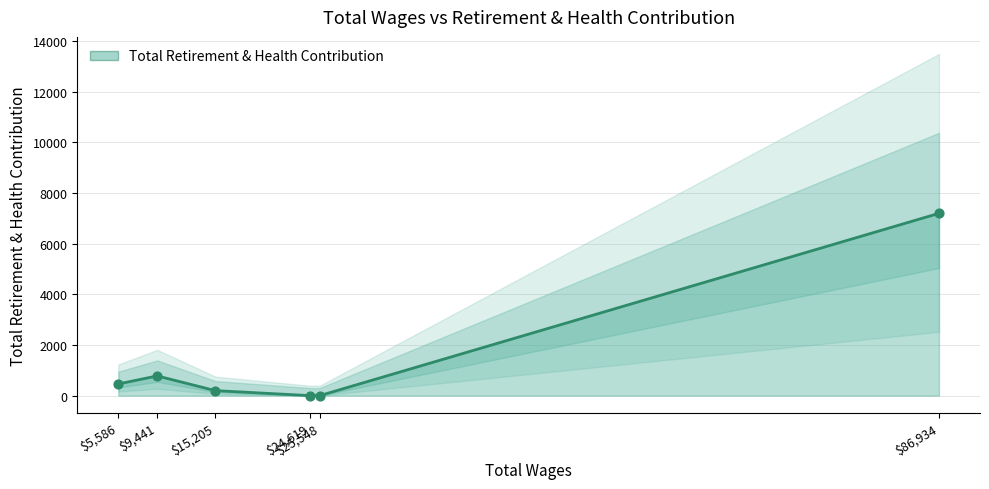

Between 25548.0 and 5586.0, which is larger?

5586.0